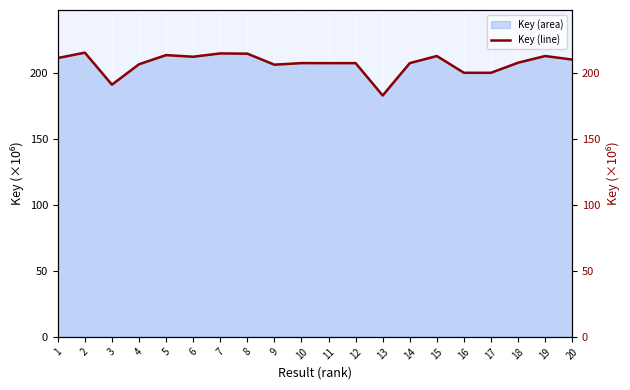

True or false: there are more than 1 points higher than both neighbors.

True